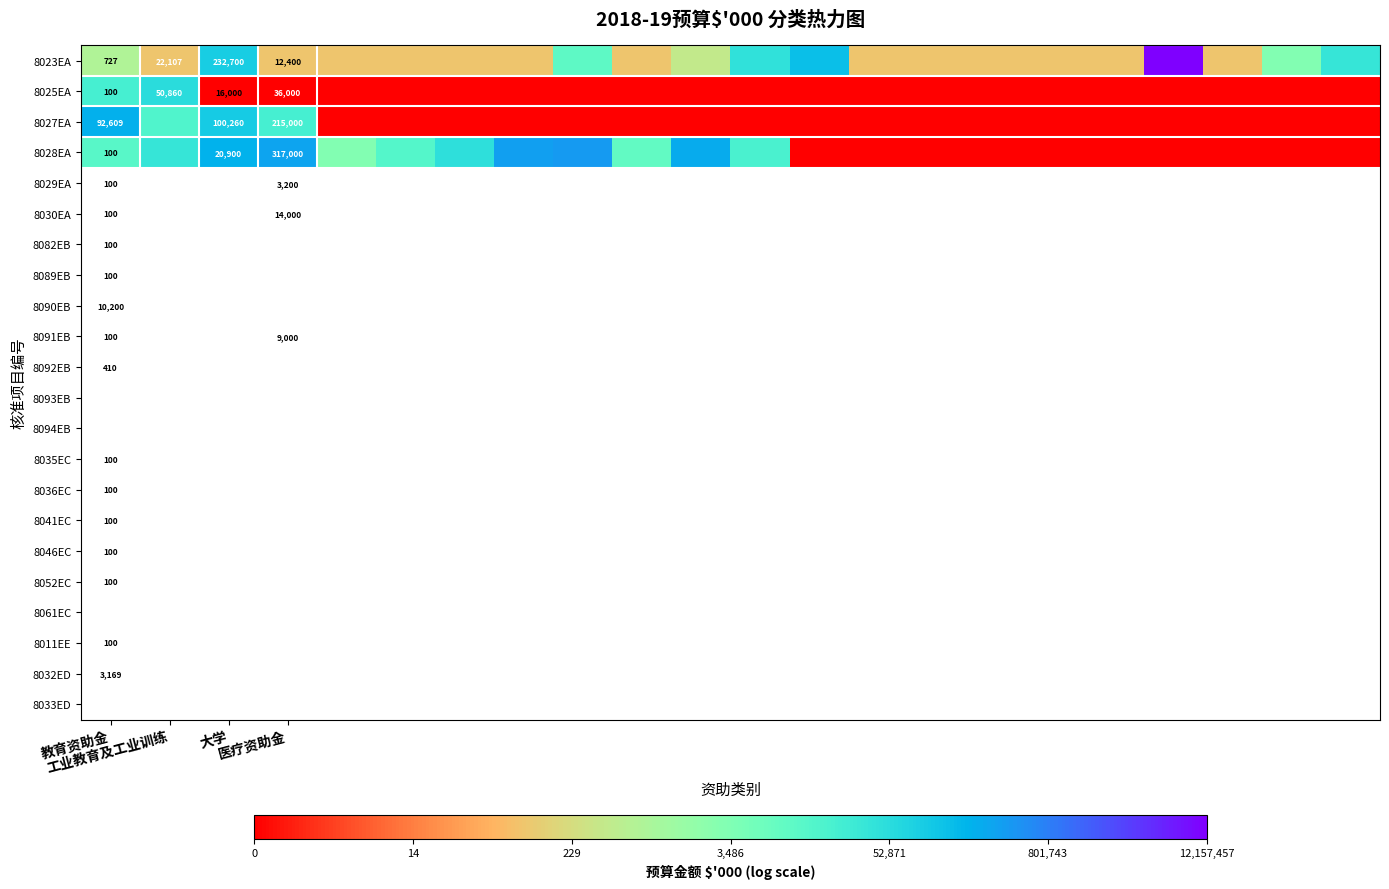

Which has a higher value, 5 or 4?

5